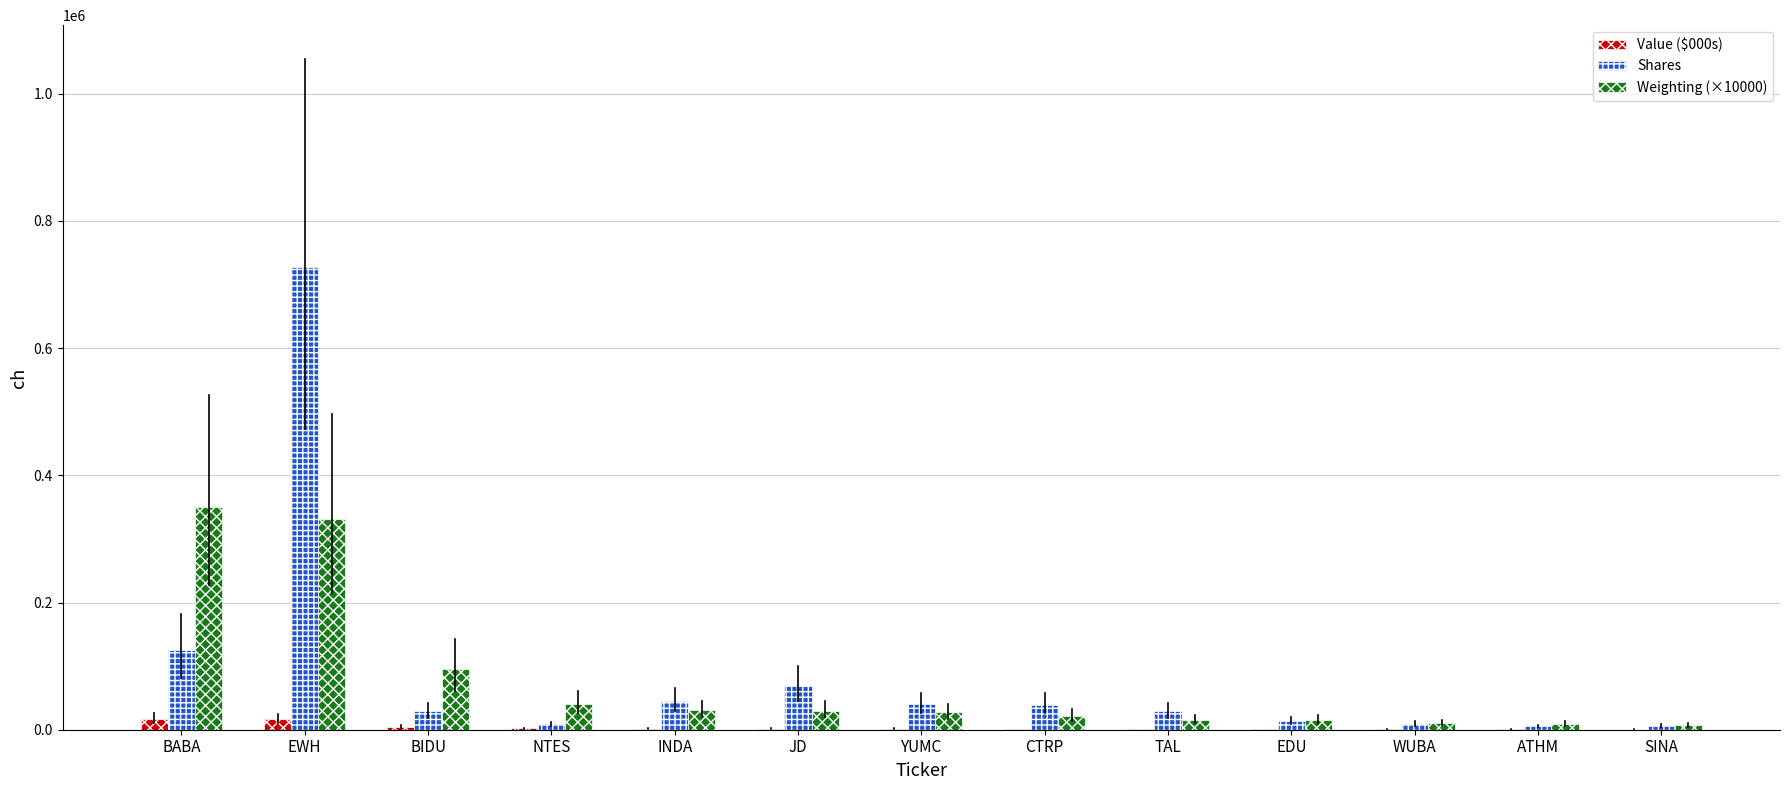

What is the spread (max minus min) of values at BIDU?

90058.0